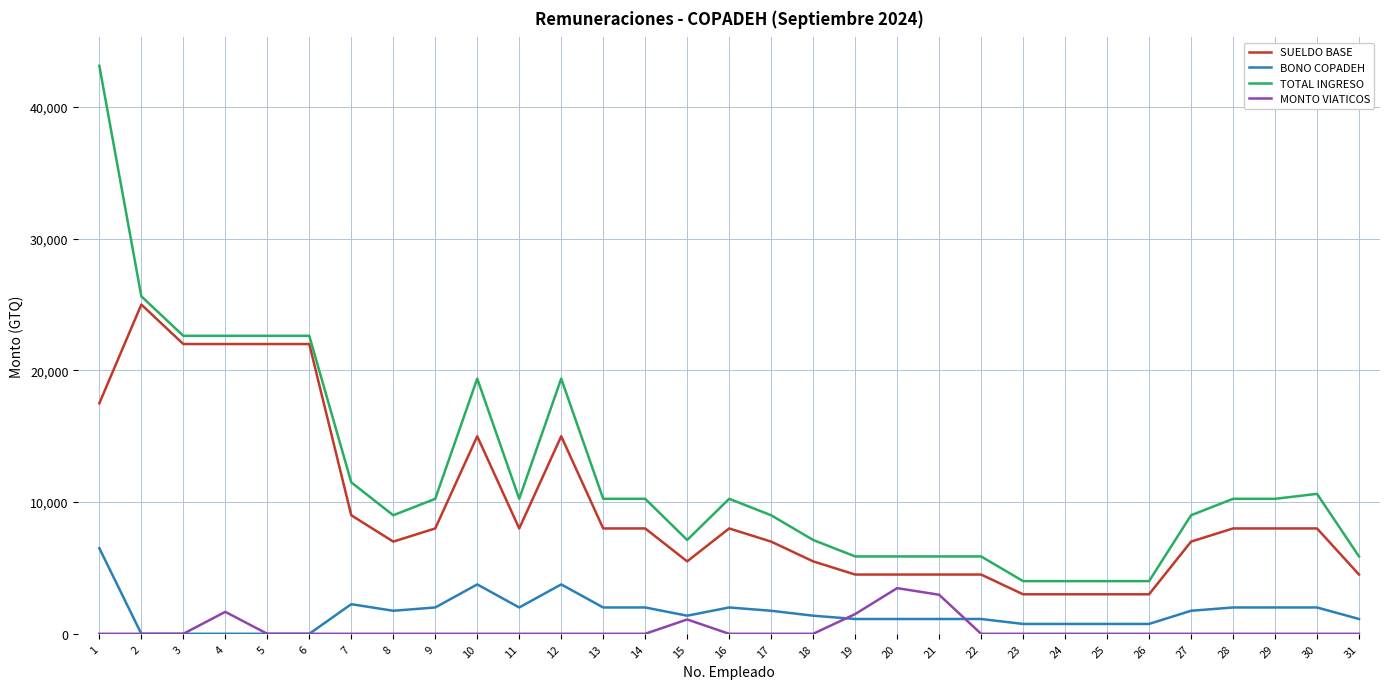

At which category is the sum across all series the highest?

1